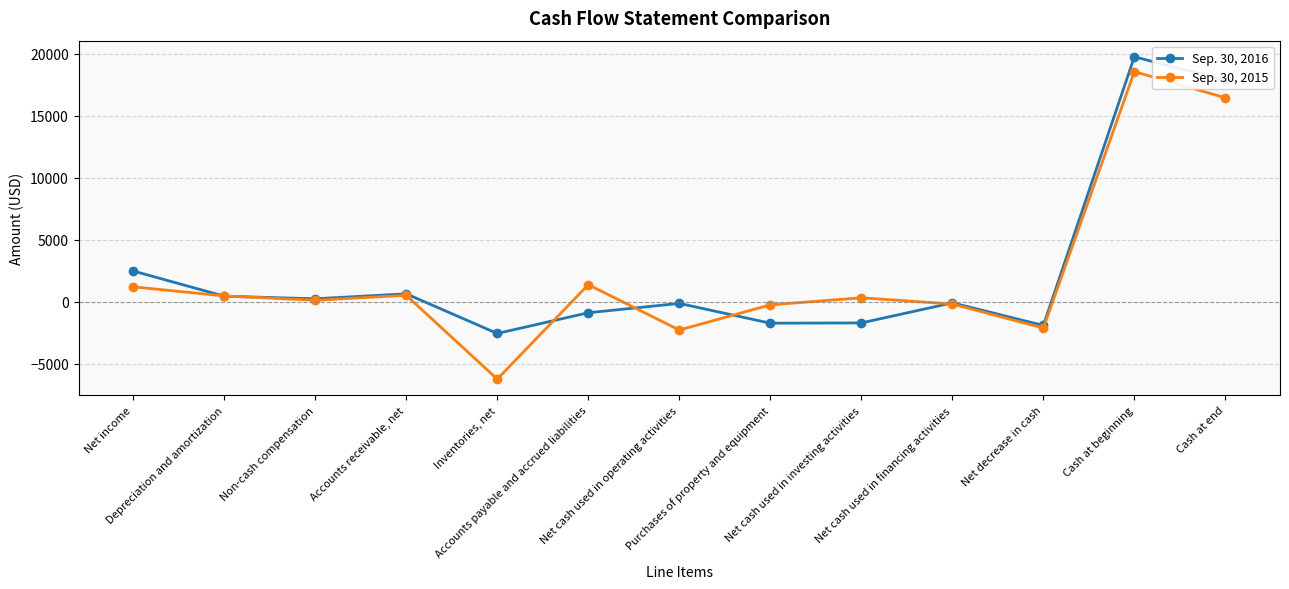

Does the chart have visible grid lines?

Yes